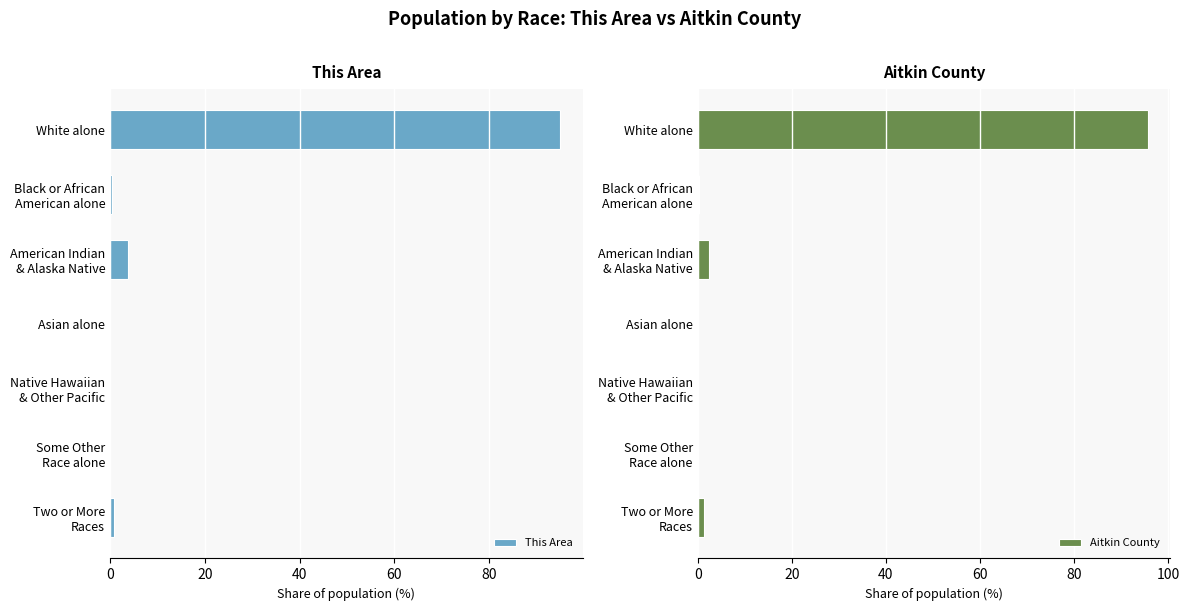

What is the greatest value displayed?

95.6